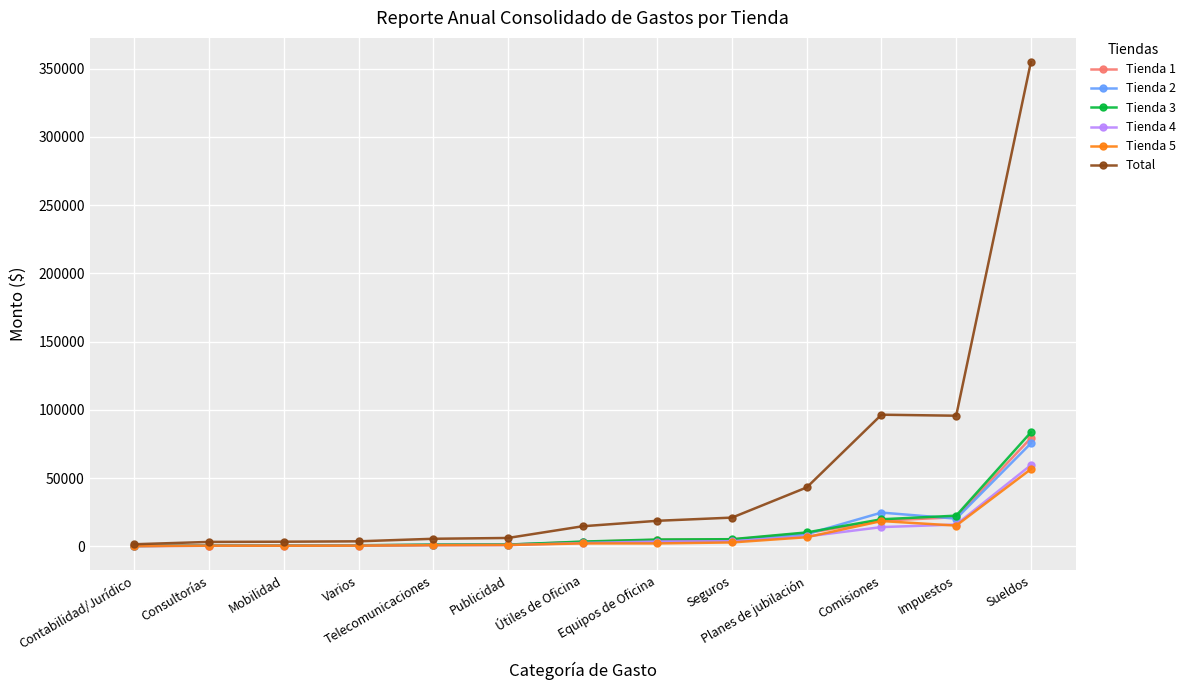

What is the maximum value shown in the chart?

354845.2